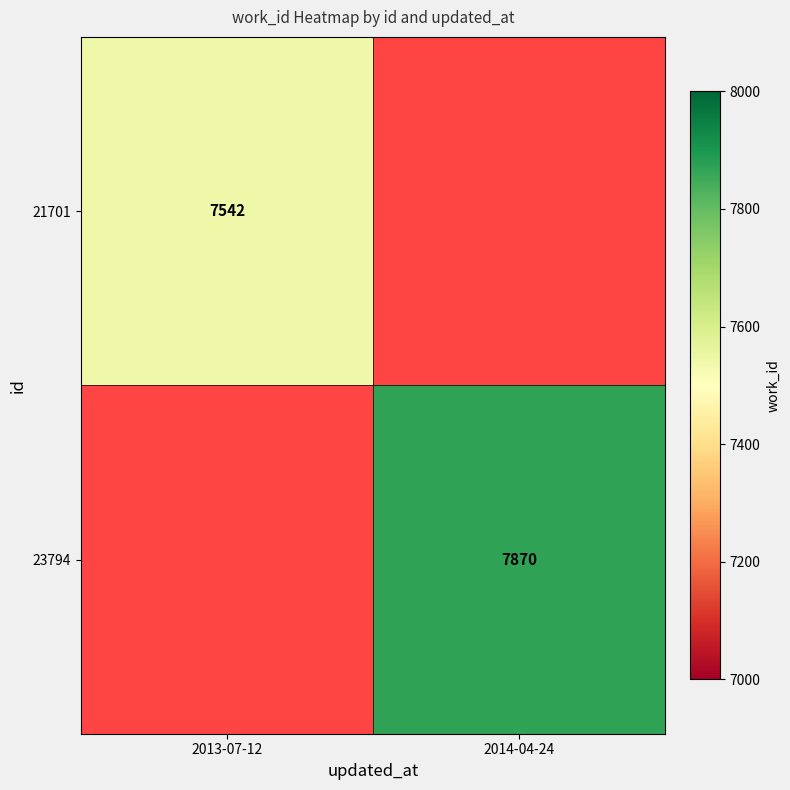

Is the value of 23794 at 2014-04-24 greater than the value of 21701 at 2013-07-12?

Yes